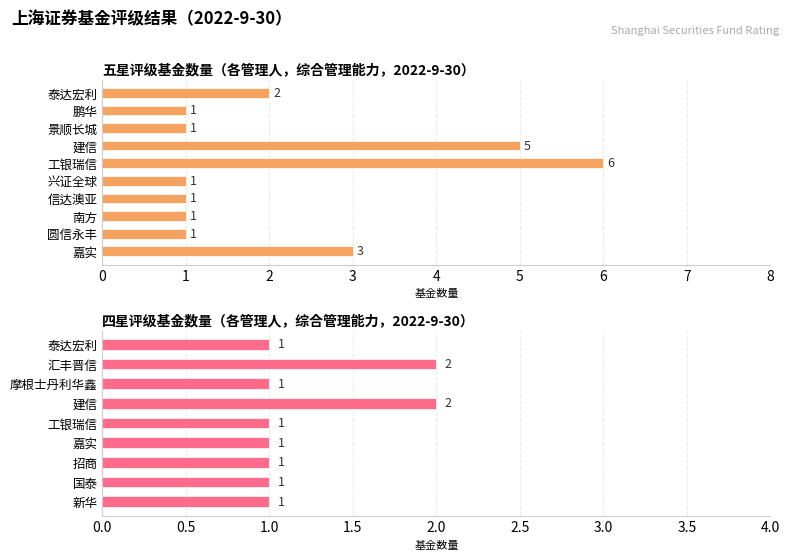

What is the difference between the maximum and minimum values?

1